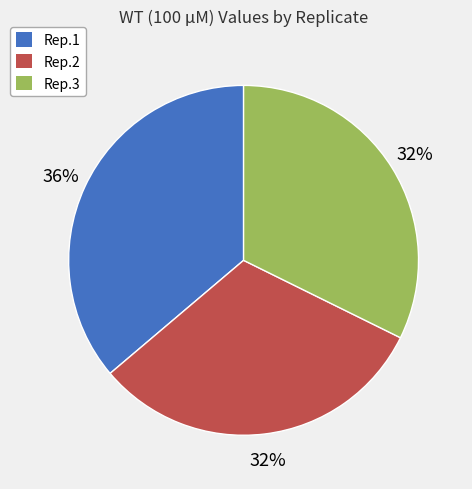

Is there any slice that represents more than half of the pie?

No